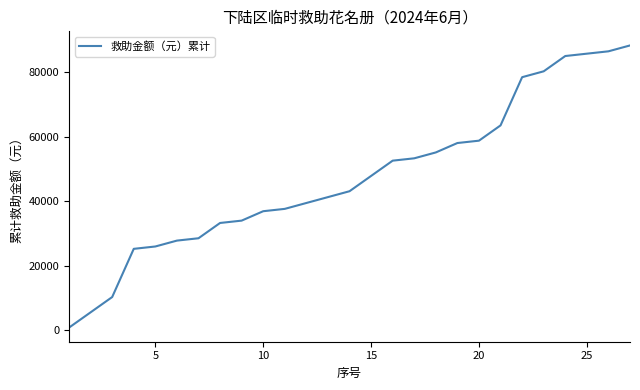

What is the greatest value displayed?

88330